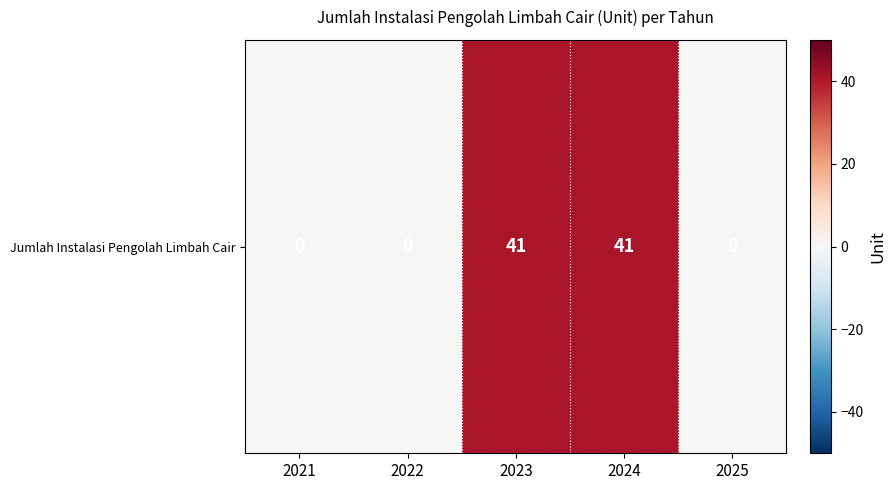

What is the average value?

16